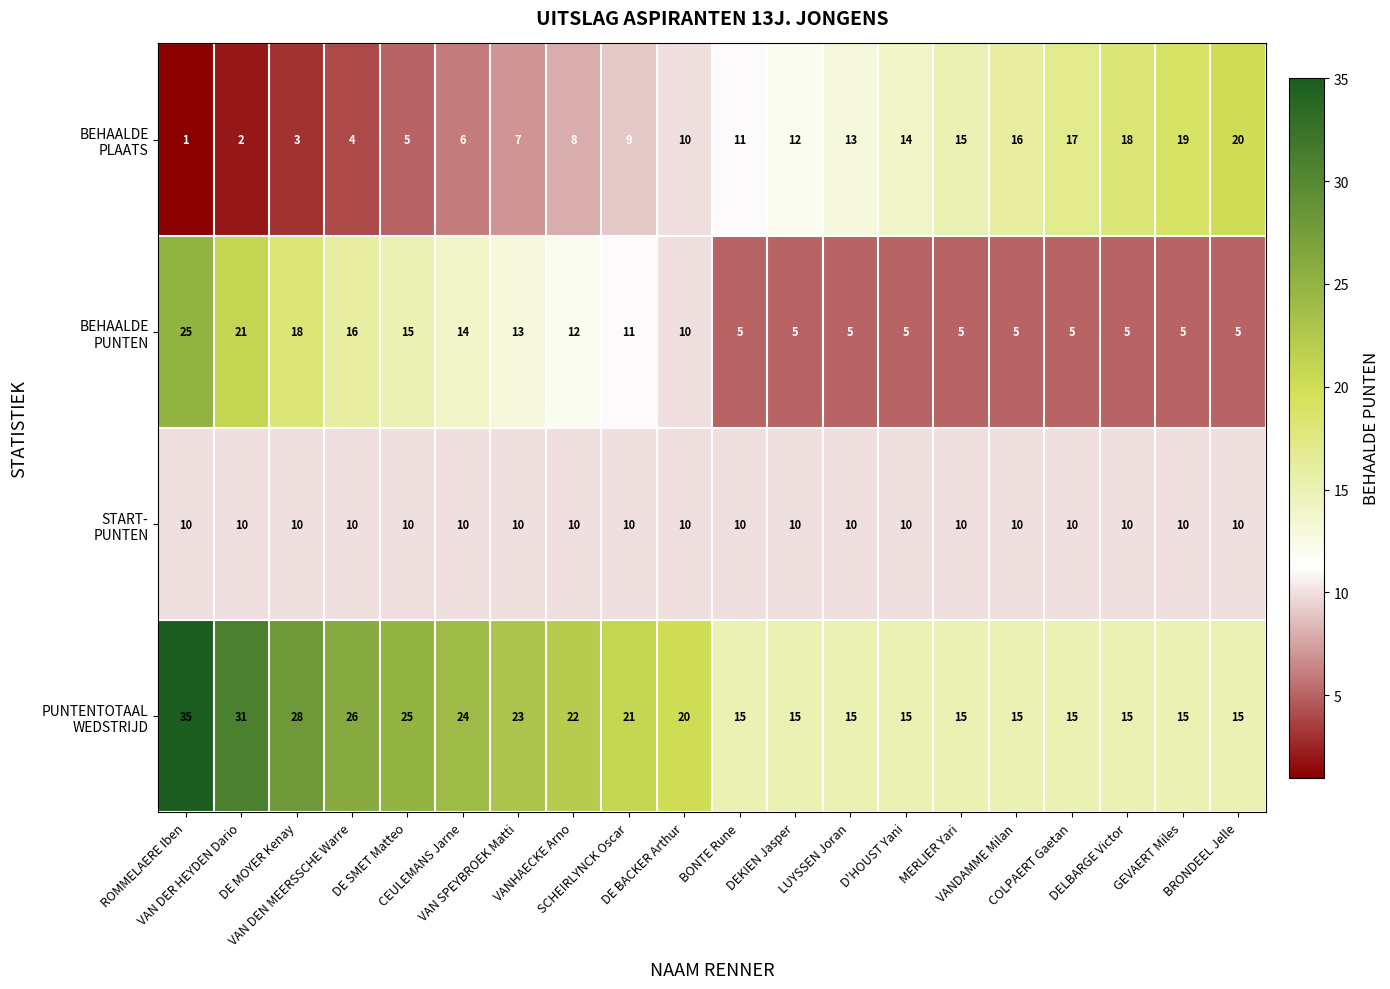

What is the greatest value displayed?

35